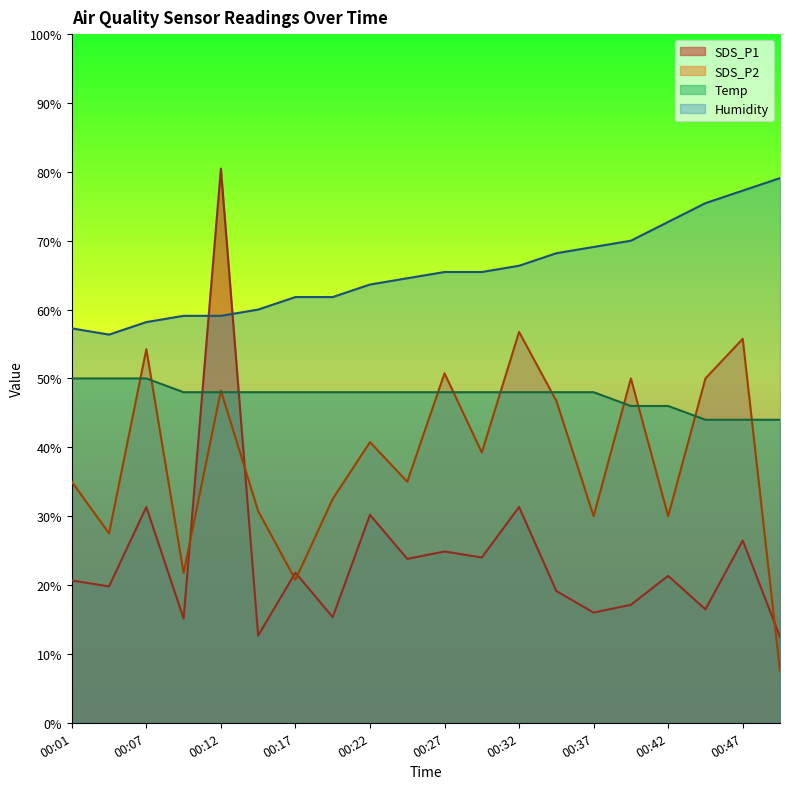

At 00:37, list the series in order from smallest to largest.

SDS_P1, SDS_P2, Temp, Humidity